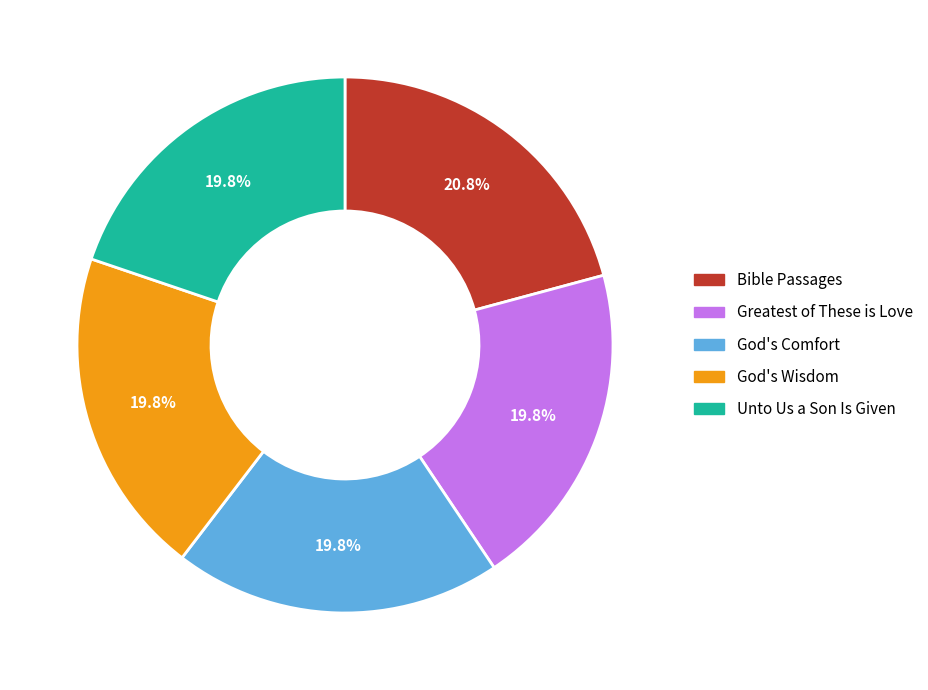

Which has a higher value, Unto Us a Son Is Given or Bible Passages?

Bible Passages